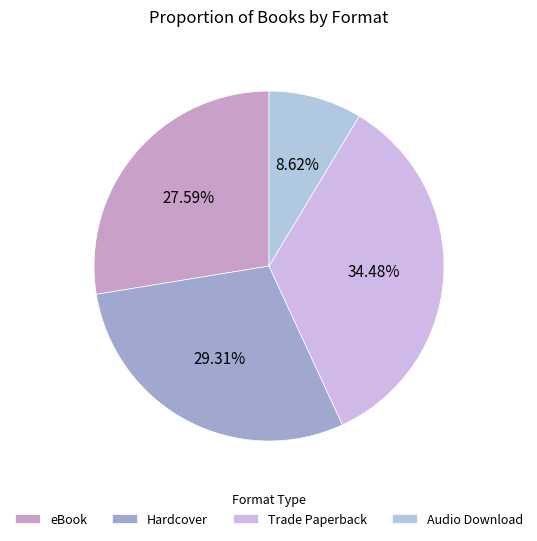

Count the number of slices in the pie.

4